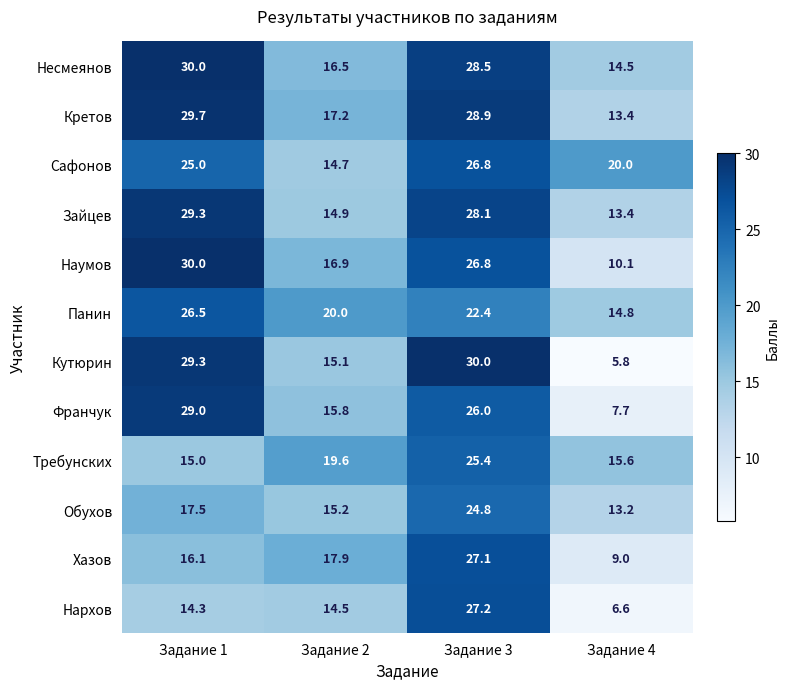

Is it true that Хазов equals 37.5 at Задание 3?

False